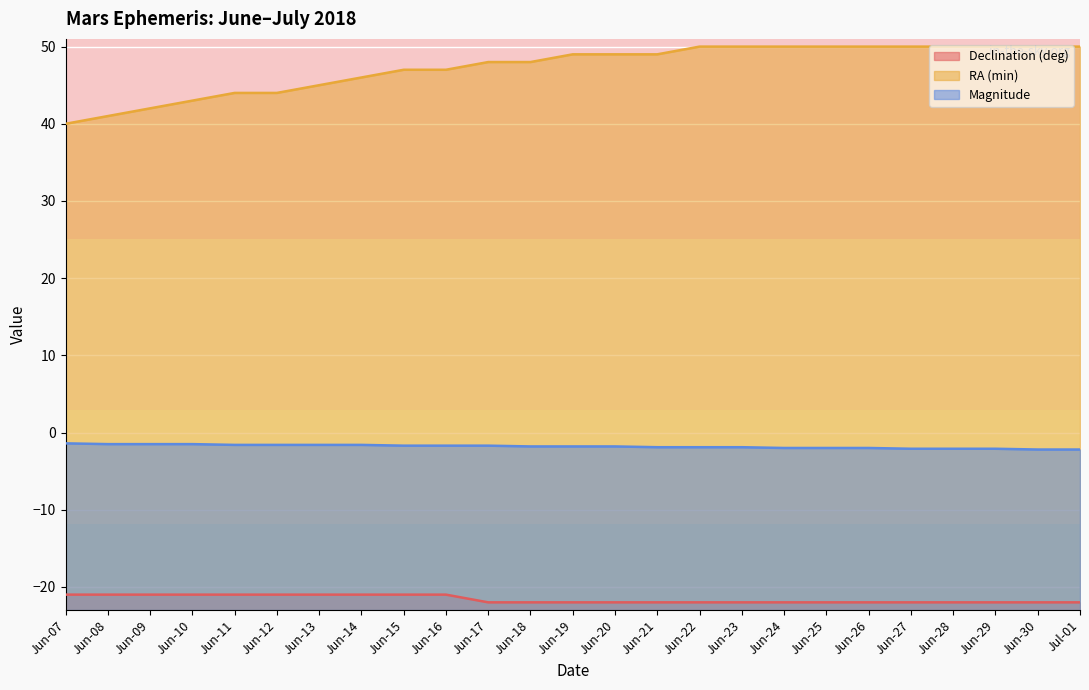

Reading left to right, extract all data points from this chart.

Declination (deg): Jun-07=-21.0	Jun-08=-21.0	Jun-09=-21.0	Jun-10=-21.0	Jun-11=-21.0	Jun-12=-21.0	Jun-13=-21.0	Jun-14=-21.0	Jun-15=-21.0	Jun-16=-21.0	Jun-17=-22.0	Jun-18=-22.0	Jun-19=-22.0	Jun-20=-22.0	Jun-21=-22.0	Jun-22=-22.0	Jun-23=-22.0	Jun-24=-22.0	Jun-25=-22.0	Jun-26=-22.0	Jun-27=-22.0	Jun-28=-22.0	Jun-29=-22.0	Jun-30=-22.0	Jul-01=-22.0
RA (min): Jun-07=40.0	Jun-08=41.0	Jun-09=42.0	Jun-10=43.0	Jun-11=44.0	Jun-12=44.0	Jun-13=45.0	Jun-14=46.0	Jun-15=47.0	Jun-16=47.0	Jun-17=48.0	Jun-18=48.0	Jun-19=49.0	Jun-20=49.0	Jun-21=49.0	Jun-22=50.0	Jun-23=50.0	Jun-24=50.0	Jun-25=50.0	Jun-26=50.0	Jun-27=50.0	Jun-28=50.0	Jun-29=50.0	Jun-30=50.0	Jul-01=50.0
Magnitude: Jun-07=-1.4	Jun-08=-1.5	Jun-09=-1.5	Jun-10=-1.5	Jun-11=-1.6	Jun-12=-1.6	Jun-13=-1.6	Jun-14=-1.6	Jun-15=-1.7	Jun-16=-1.7	Jun-17=-1.7	Jun-18=-1.8	Jun-19=-1.8	Jun-20=-1.8	Jun-21=-1.9	Jun-22=-1.9	Jun-23=-1.9	Jun-24=-2.0	Jun-25=-2.0	Jun-26=-2.0	Jun-27=-2.1	Jun-28=-2.1	Jun-29=-2.1	Jun-30=-2.2	Jul-01=-2.2